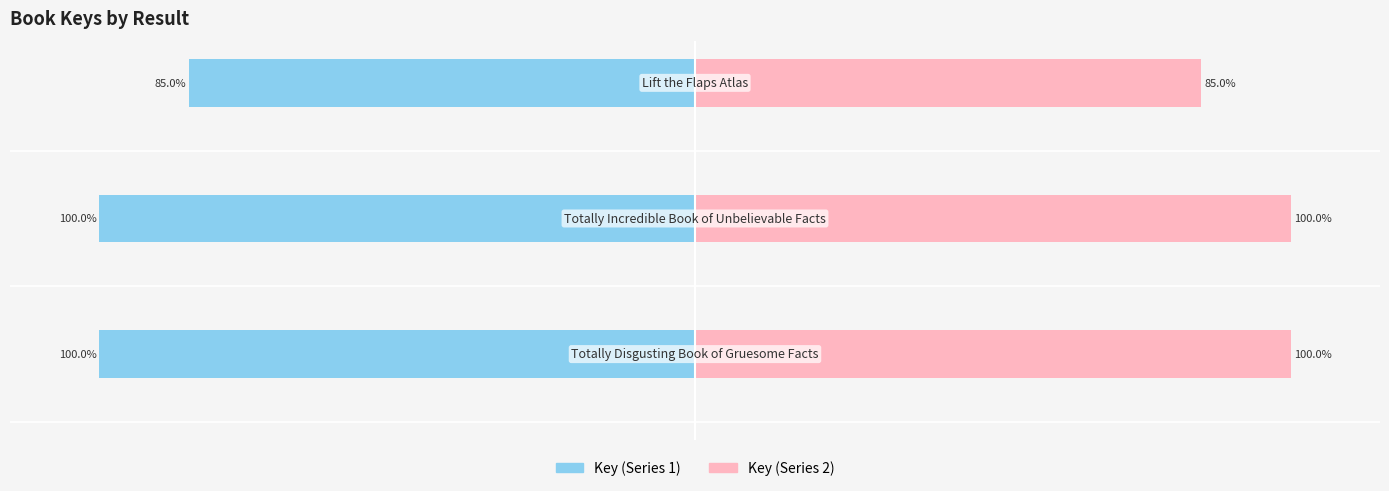

How many data points in Key (Right) are less than 99?

1